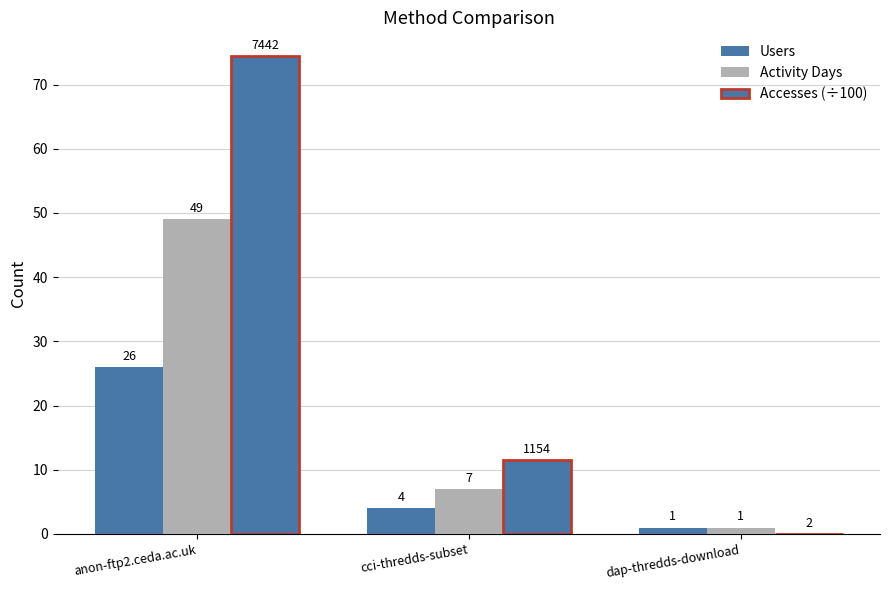

True or false: Accesses (÷100) has a value of 0.0 at dap-thredds-download.

True